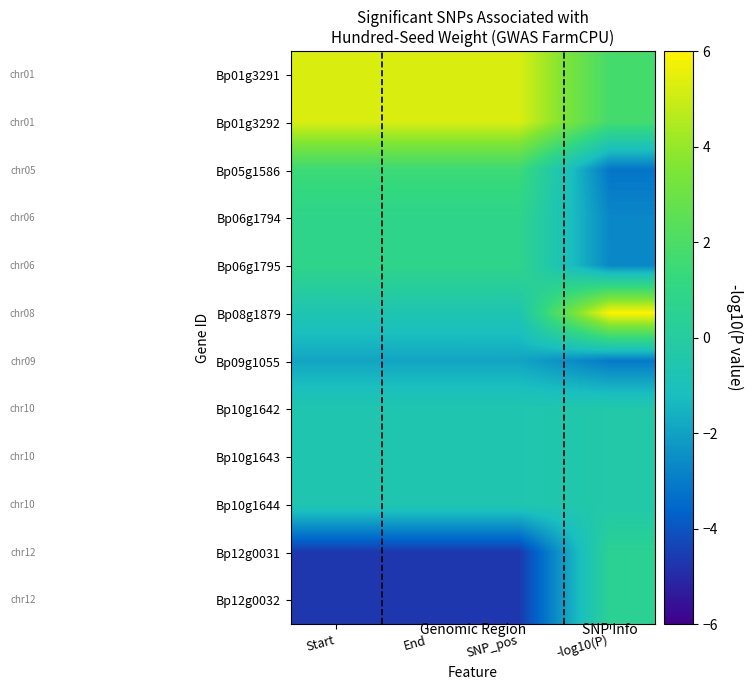

Reading left to right, list all the values displayed in this chart.

Bp01g3291: Start=5.3	End=5.3	SNP_pos=5.3	-log10(P)=1.8
Bp01g3292: Start=5.3	End=5.3	SNP_pos=5.3	-log10(P)=1.8
Bp05g1586: Start=1.5	End=1.5	SNP_pos=1.5	-log10(P)=-3.2
Bp06g1794: Start=0.8	End=0.8	SNP_pos=0.8	-log10(P)=-2.7
Bp06g1795: Start=0.8	End=0.8	SNP_pos=0.8	-log10(P)=-2.7
Bp08g1879: Start=-0.7	End=-0.7	SNP_pos=-0.7	-log10(P)=6.0
Bp09g1055: Start=-1.9	End=-1.9	SNP_pos=-1.9	-log10(P)=-3.0
Bp10g1642: Start=-0.6	End=-0.6	SNP_pos=-0.6	-log10(P)=-0.4
Bp10g1643: Start=-0.6	End=-0.6	SNP_pos=-0.6	-log10(P)=-0.4
Bp10g1644: Start=-0.6	End=-0.6	SNP_pos=-0.6	-log10(P)=-0.4
Bp12g0031: Start=-4.7	End=-4.7	SNP_pos=-4.7	-log10(P)=0.5
Bp12g0032: Start=-4.7	End=-4.7	SNP_pos=-4.7	-log10(P)=0.5